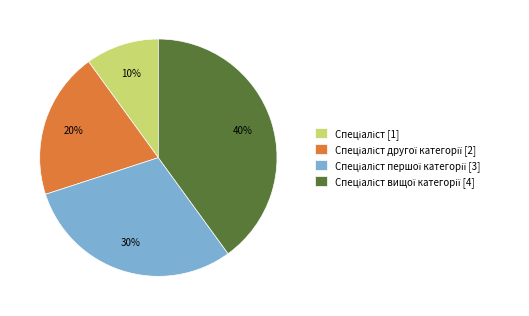

To the nearest percent, what is the difference between the largest and smallest slice percentages?

30%